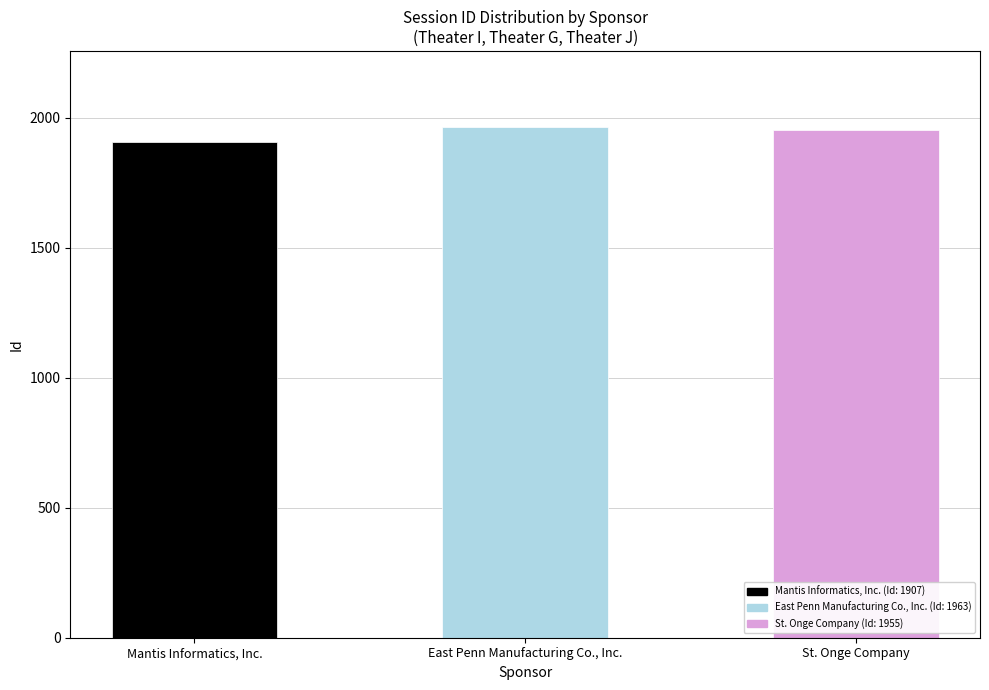

At which label does the data first exceed 1955?

East Penn Manufacturing Co., Inc.